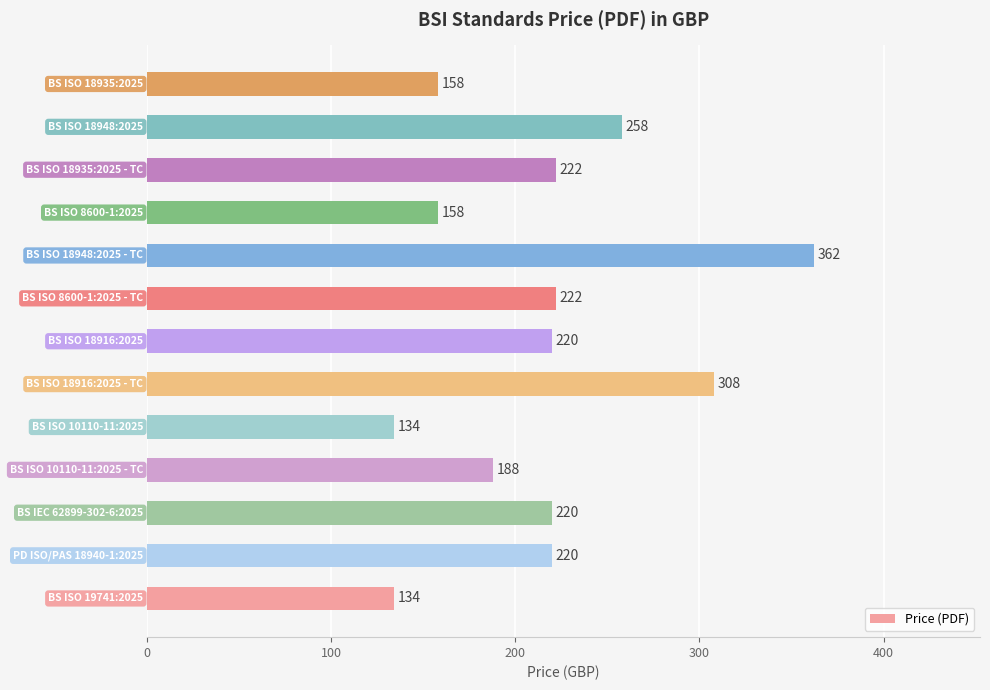

What is the difference between the second highest and second lowest values?

174